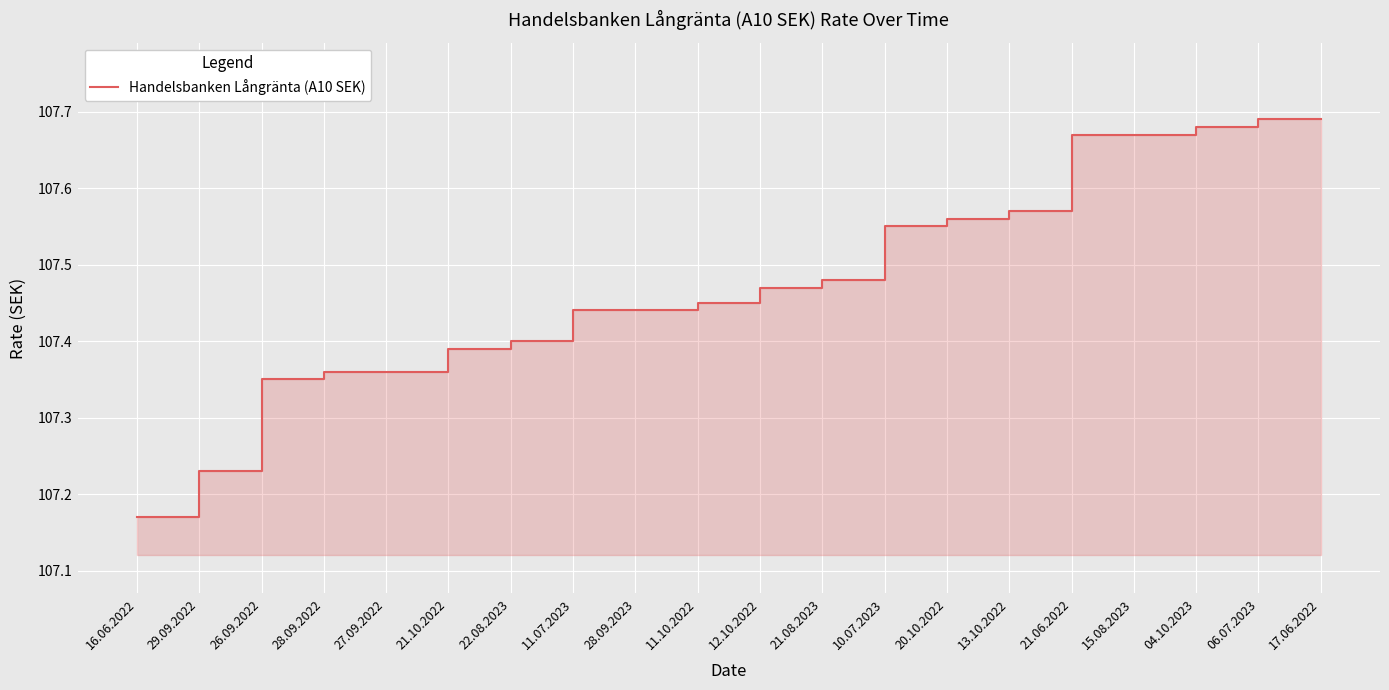

What is the label of the 6th point from the left?

21.10.2022